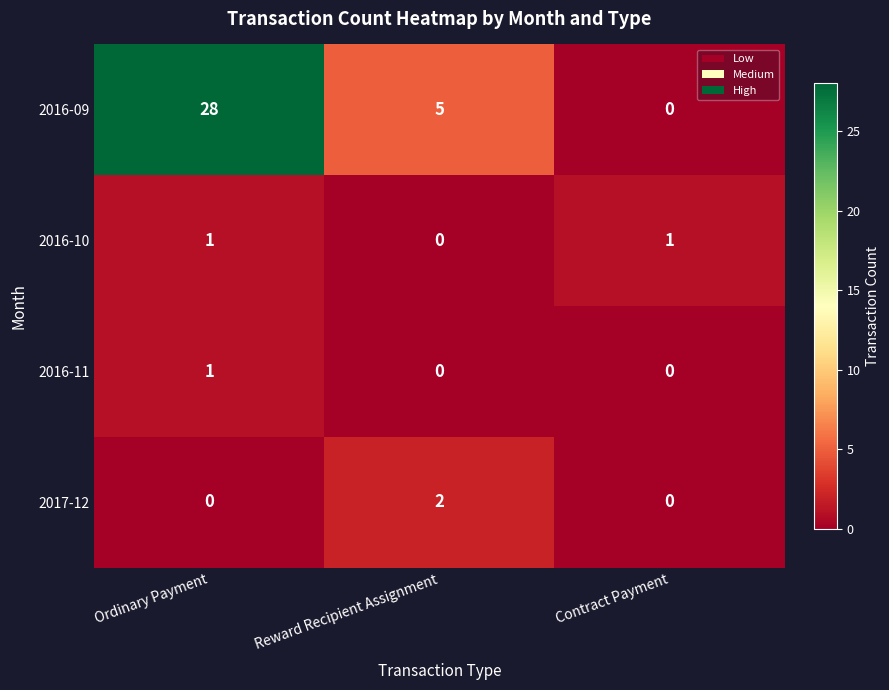

What is the difference between the maximum and minimum values in the 2016-09 series?

28